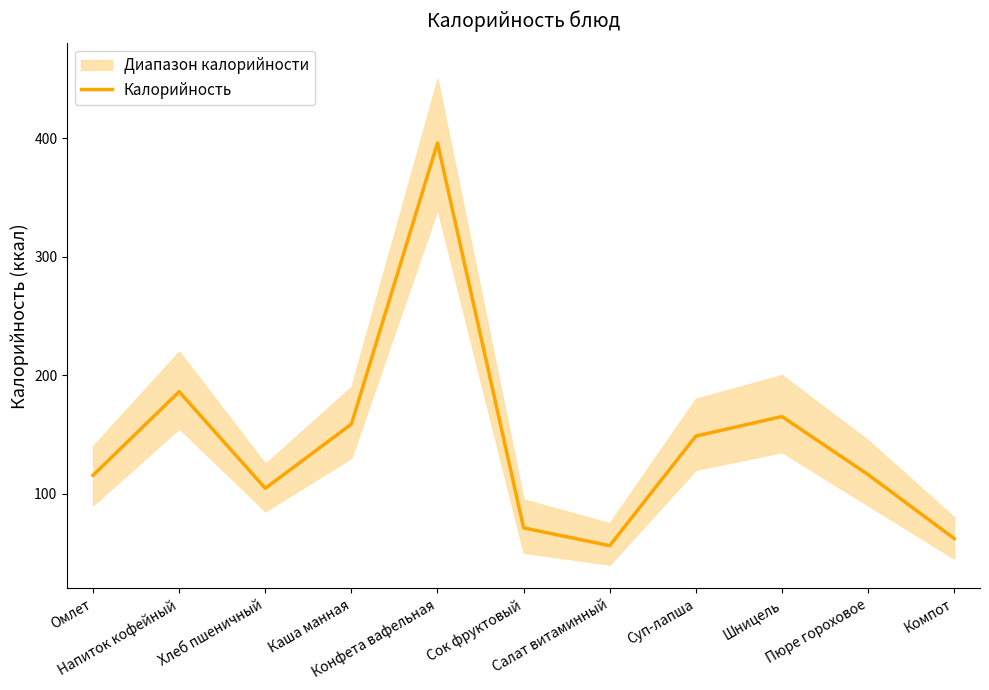

What is the difference between the second highest and minimum values?

130.0